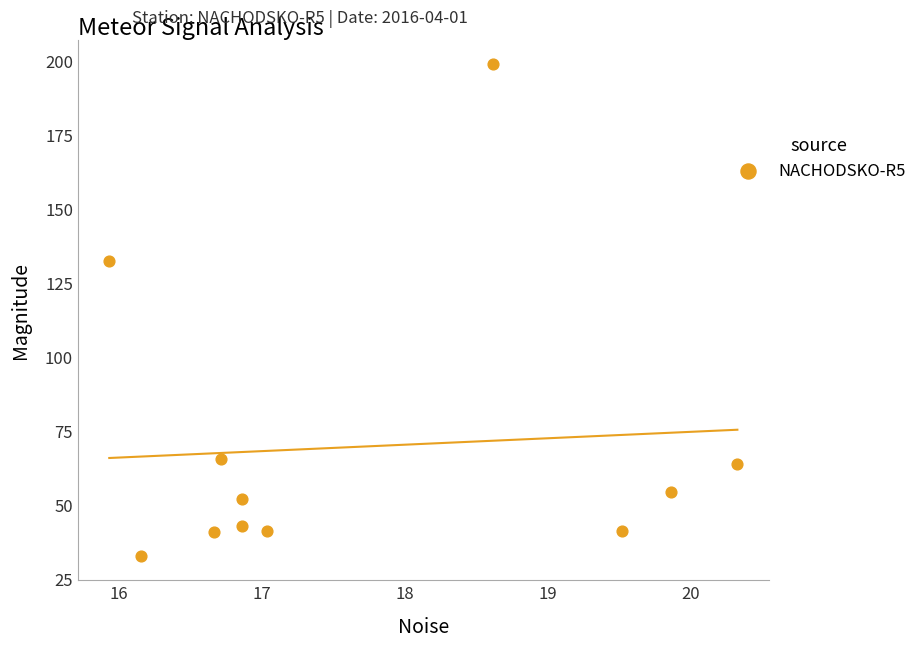

What Y value in the scatter plot is closest to 115?

132.1